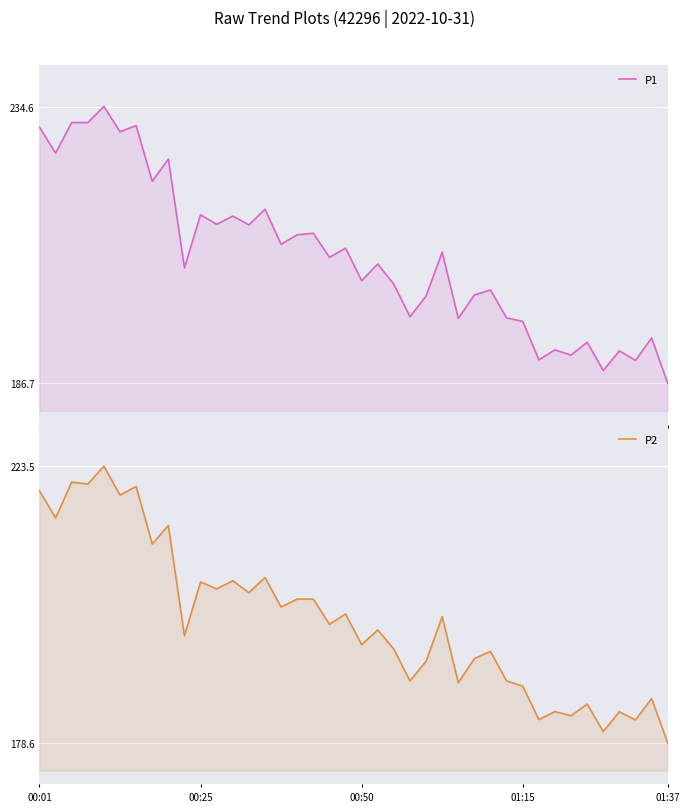

What position from the left is 28?

29